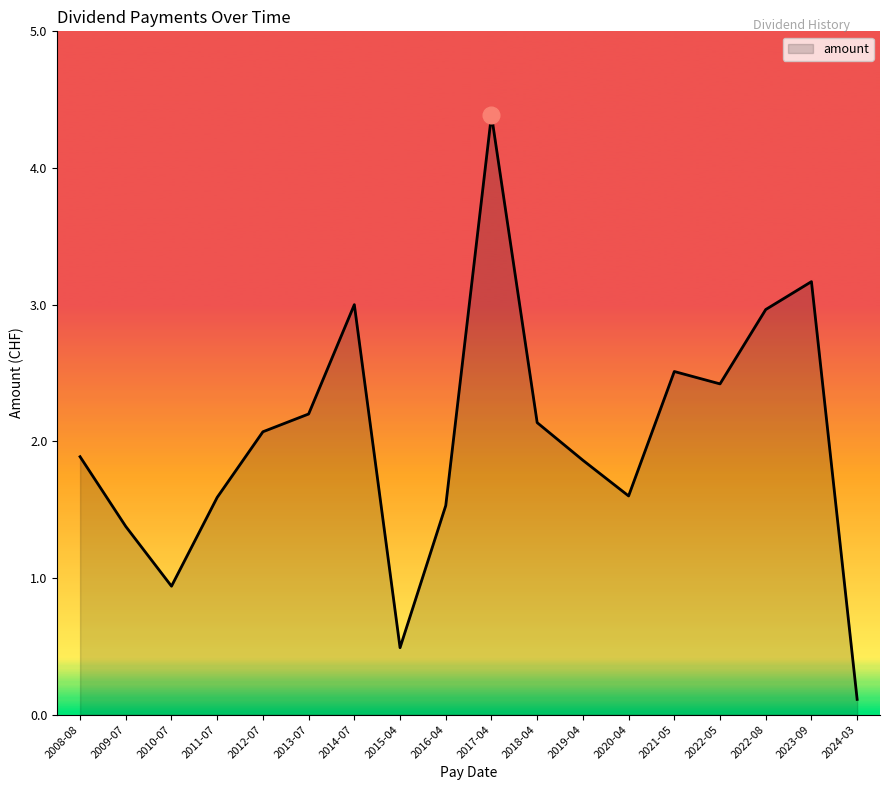

Where does the data first go above 2?

2012-07